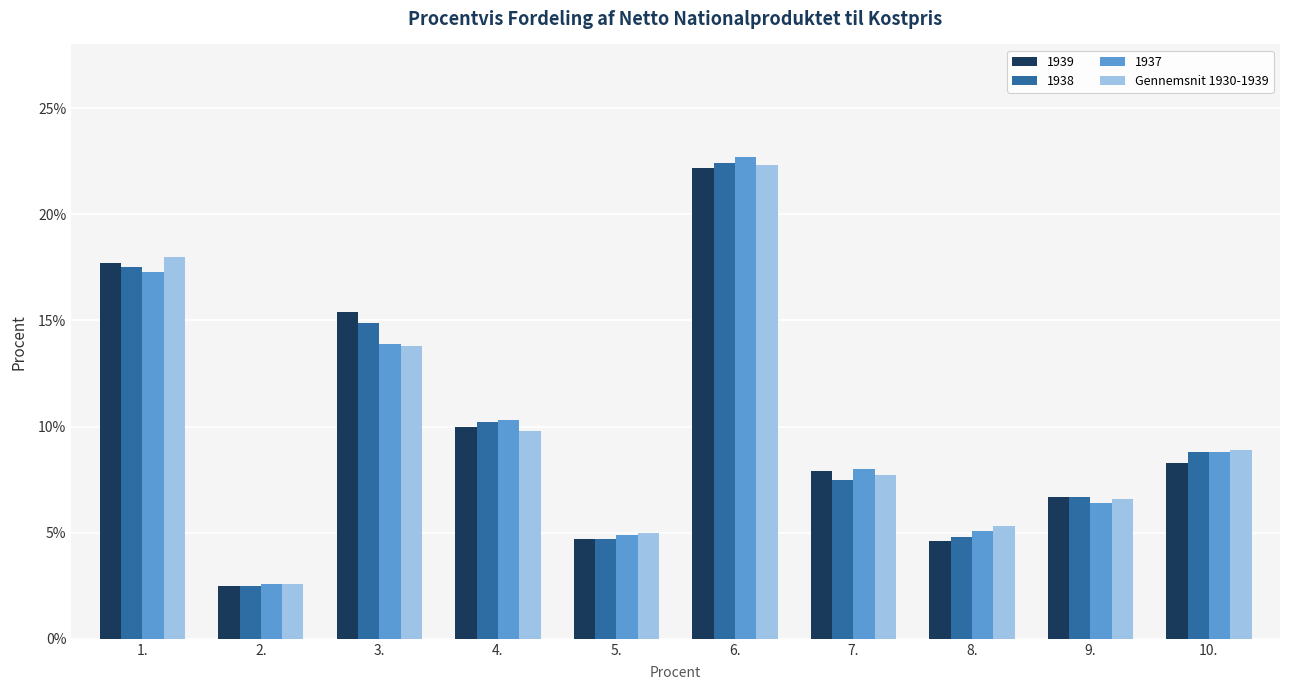

Are the bars horizontal?

No